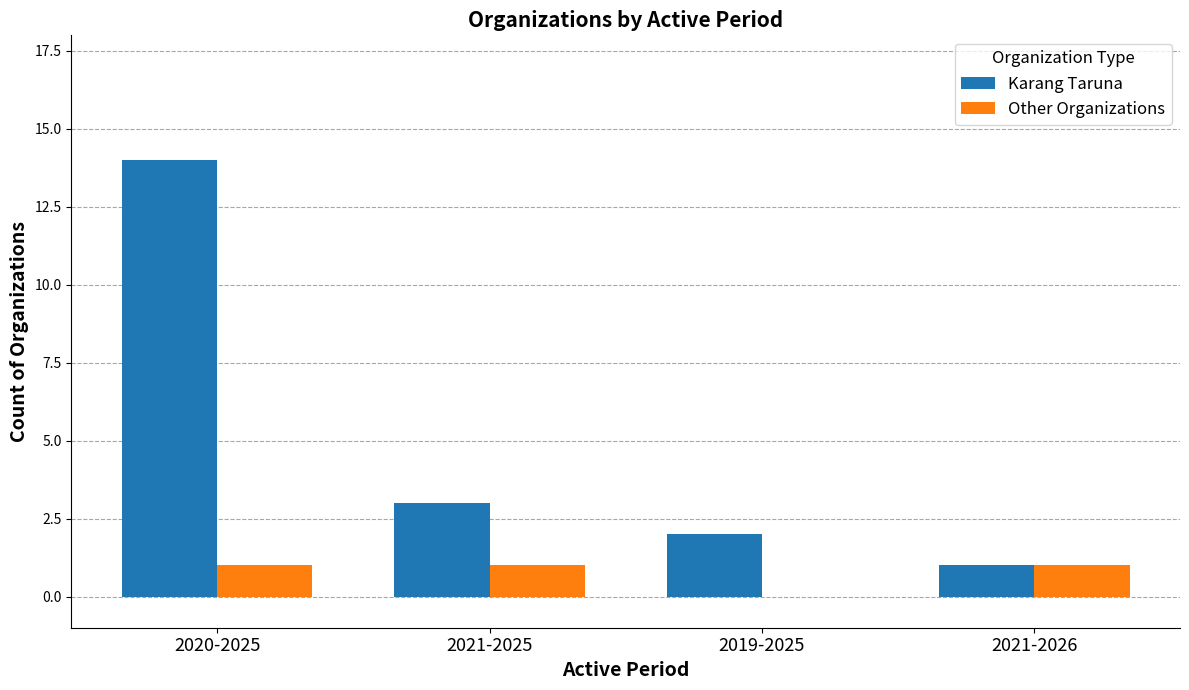

The value of Other Organizations at 2020-2025 is 1. True or false?

True